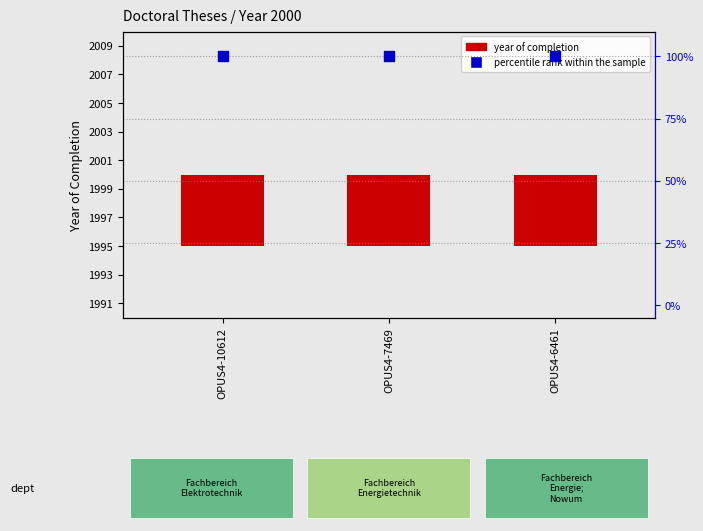

At which category is the sum across all series the highest?

OPUS4-10612